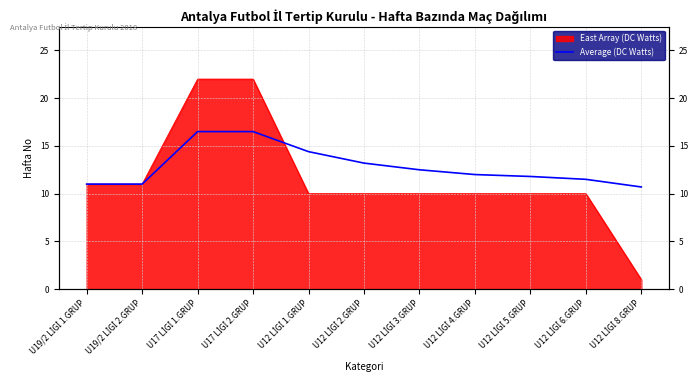

True or false: the data has more than 0 interior local peaks.

False